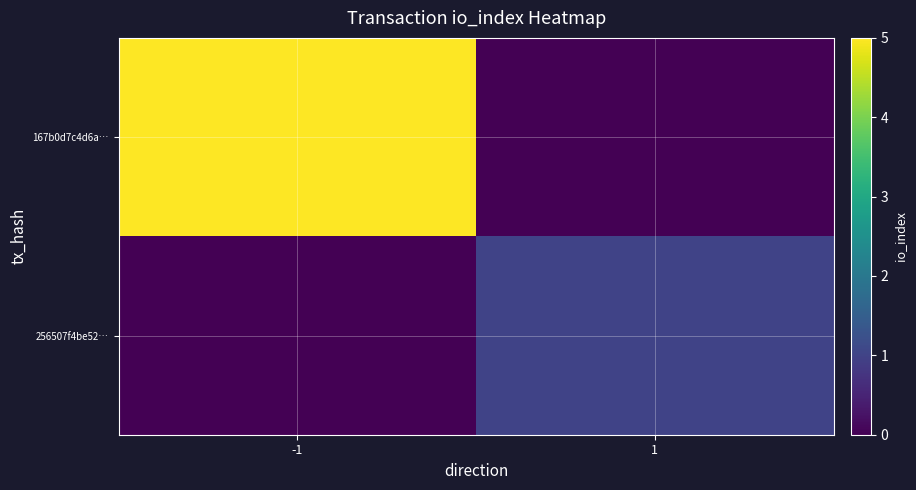

At 1, list the series in order from smallest to largest.

167b0d7c4d6a…, 256507f4be52…